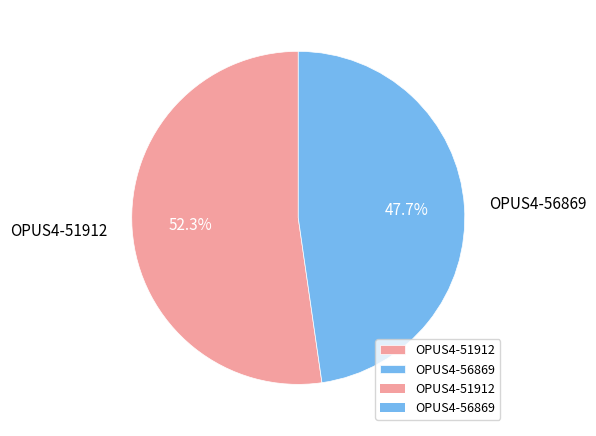

To the nearest percent, what is the difference between the OPUS4-56869 and OPUS4-51912 slice percentages?

5%